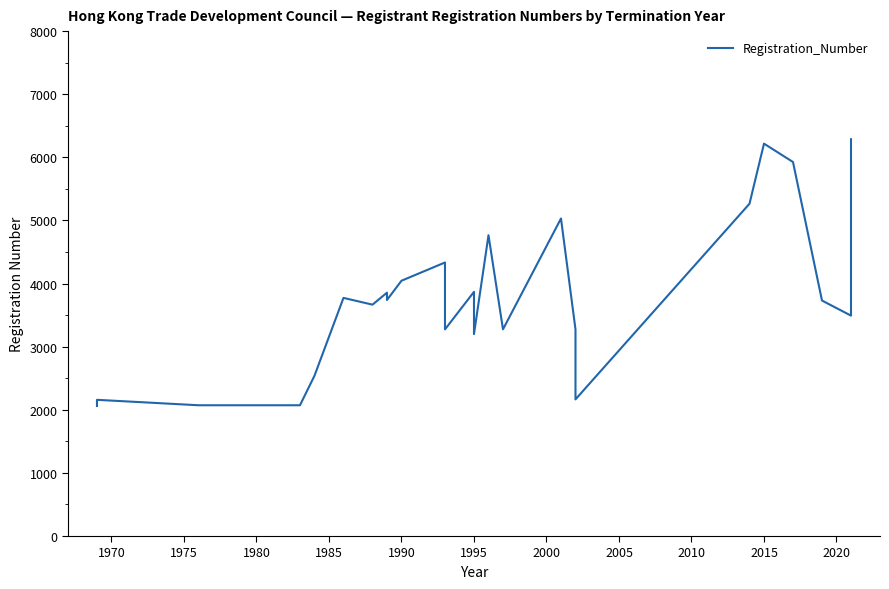

What is the sum of all values?

94088